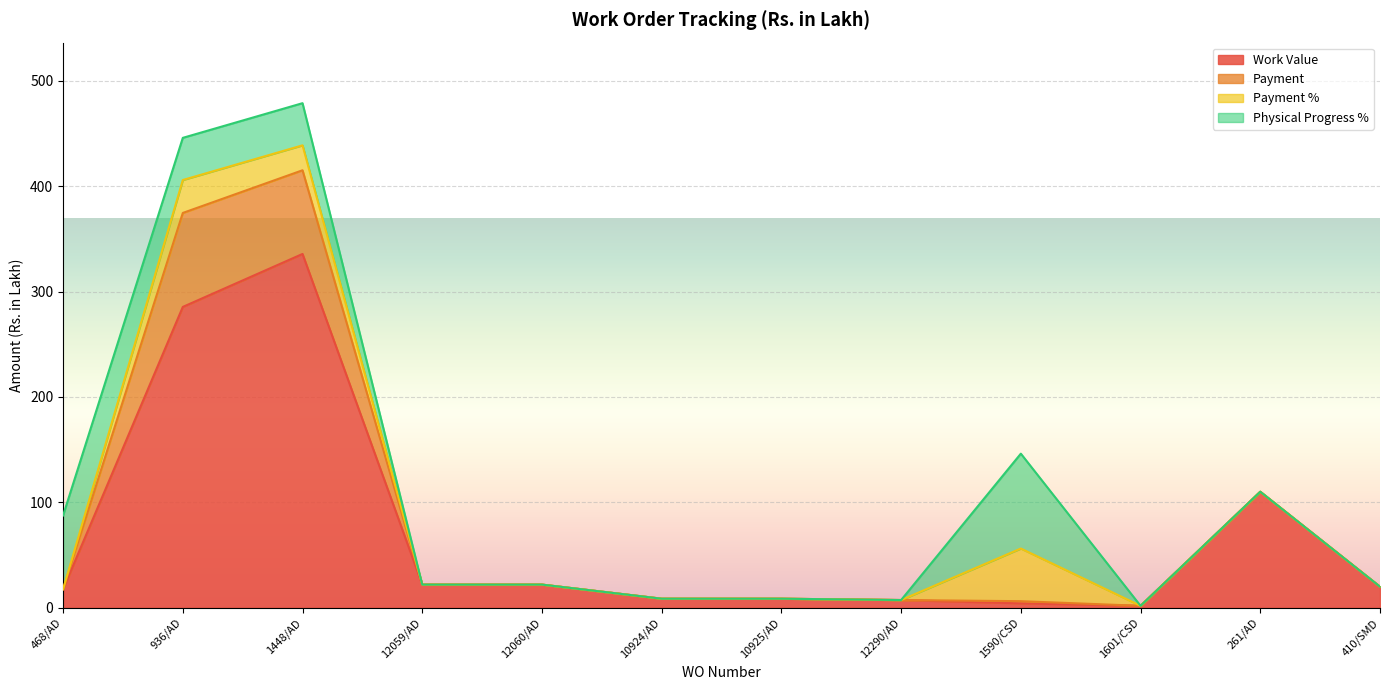

Where is the first local maximum for Payment?

936/AD